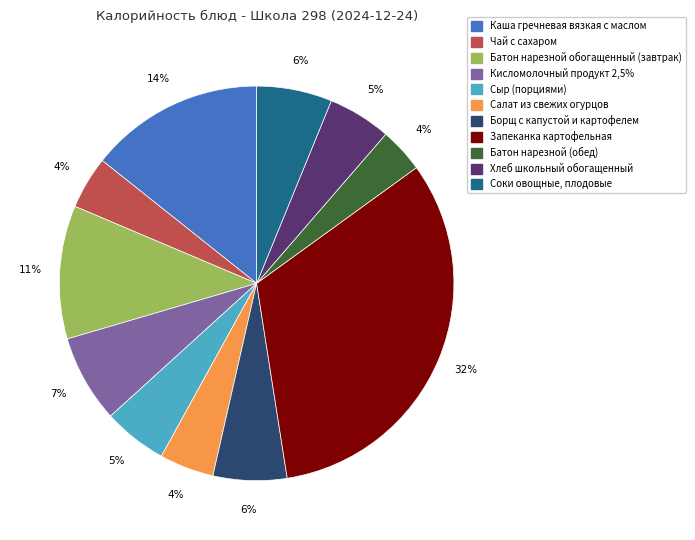

How many segments does this pie chart have?

11